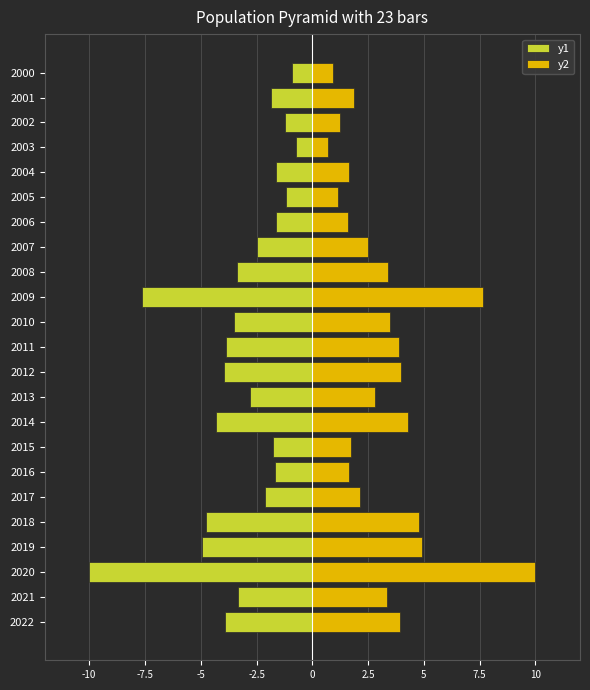

Rank the series by their maximum value, from highest to lowest.

y2, y1